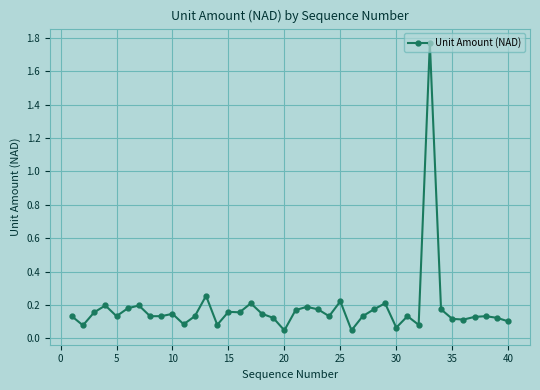

What is the difference between the maximum and minimum values?

1.7